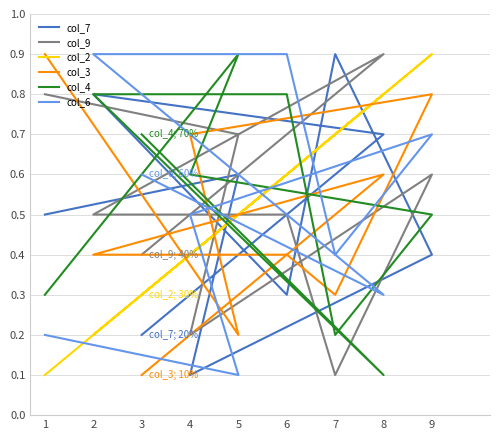

True or false: col_7 and col_2 intersect in this chart.

True